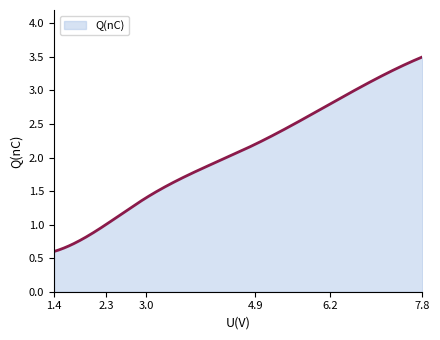

What is the difference between the maximum and minimum values?

2.9